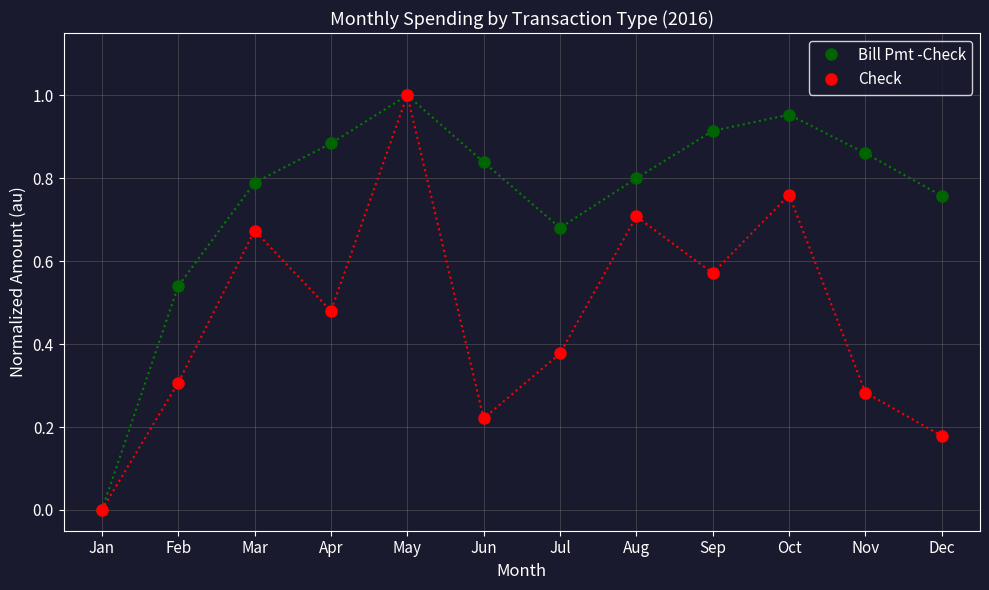

How many lines are shown in the chart?

2